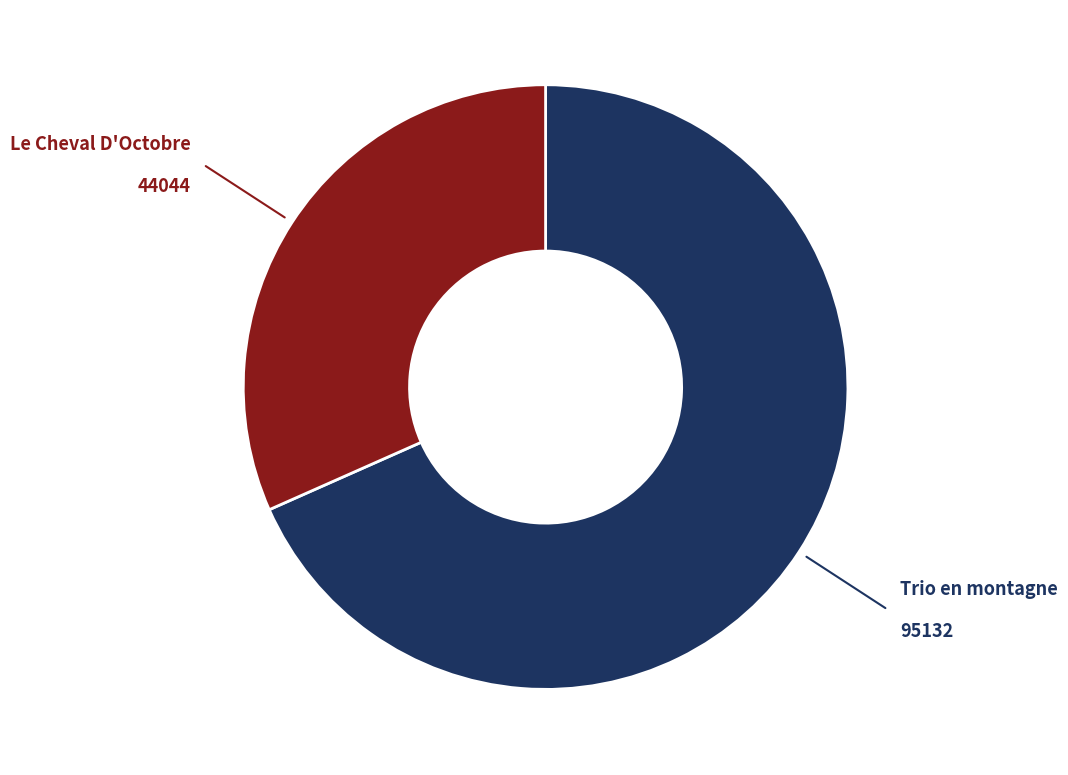

Is there any slice that represents more than half of the pie?

Yes